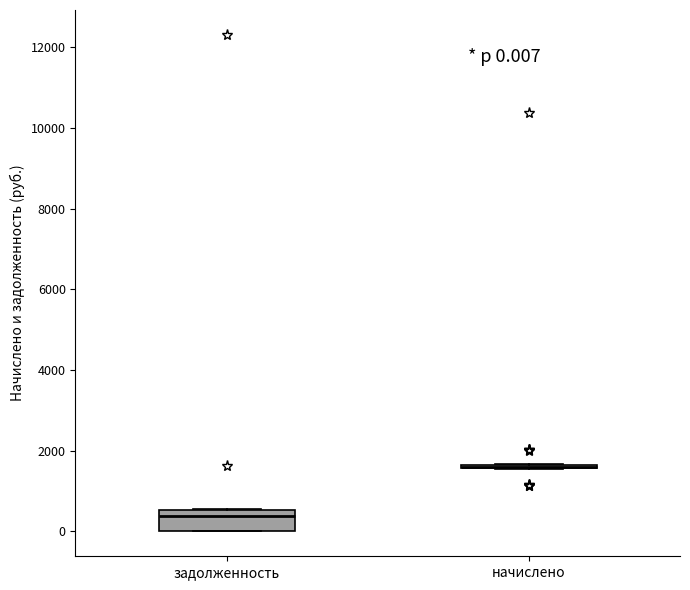

Which box is the tallest, from its lower edge to its upper edge?

задолженность